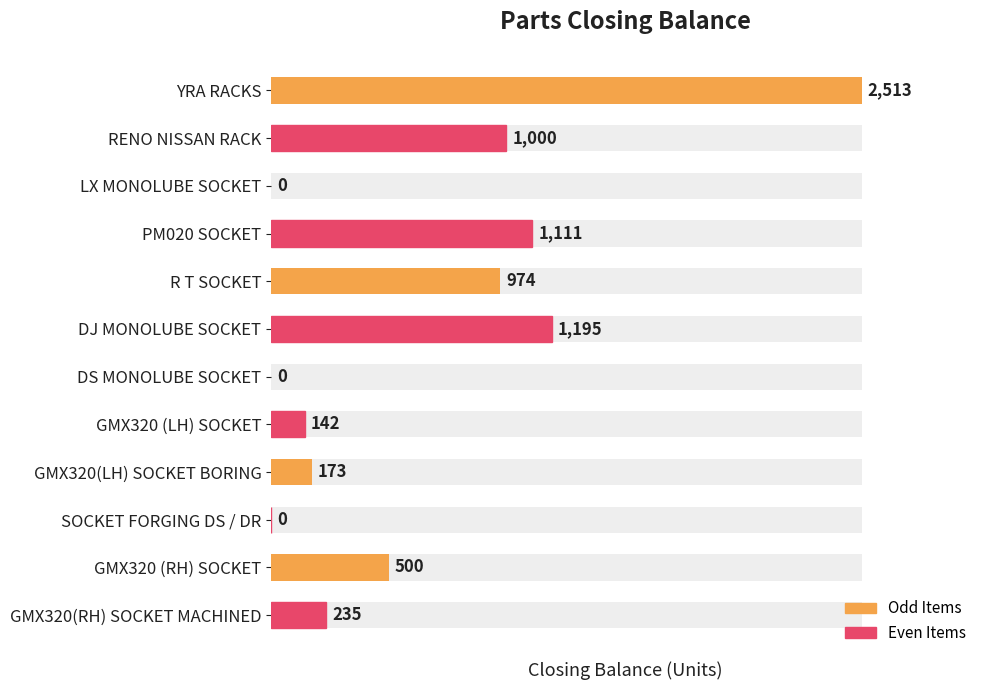

What is the difference between the maximum and minimum values?

2513